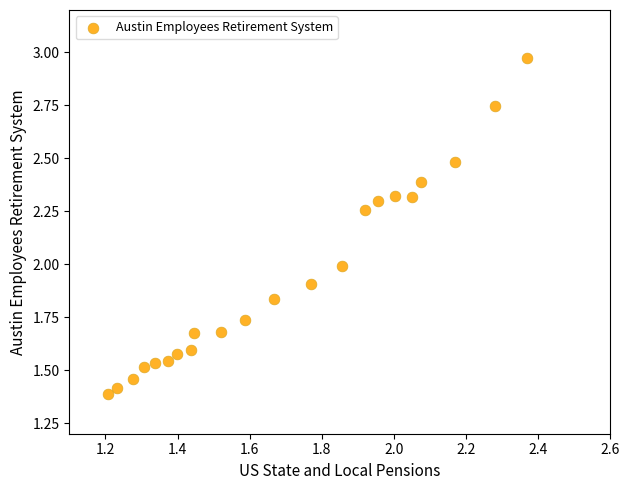

What is the range of X values (max minus min)?

1.2